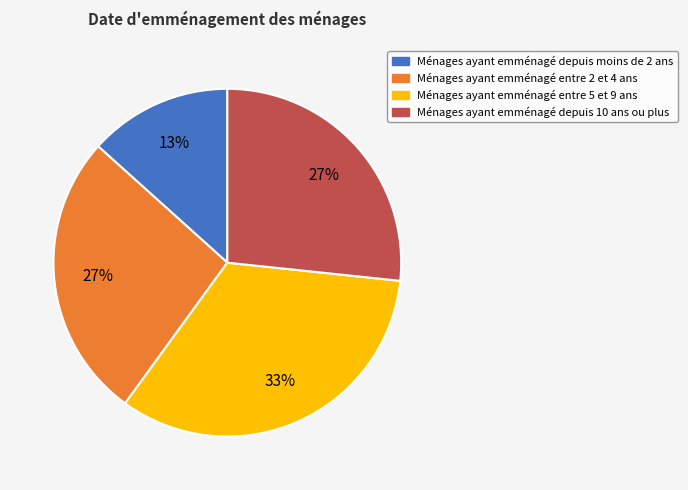

Does any single category account for the majority?

No